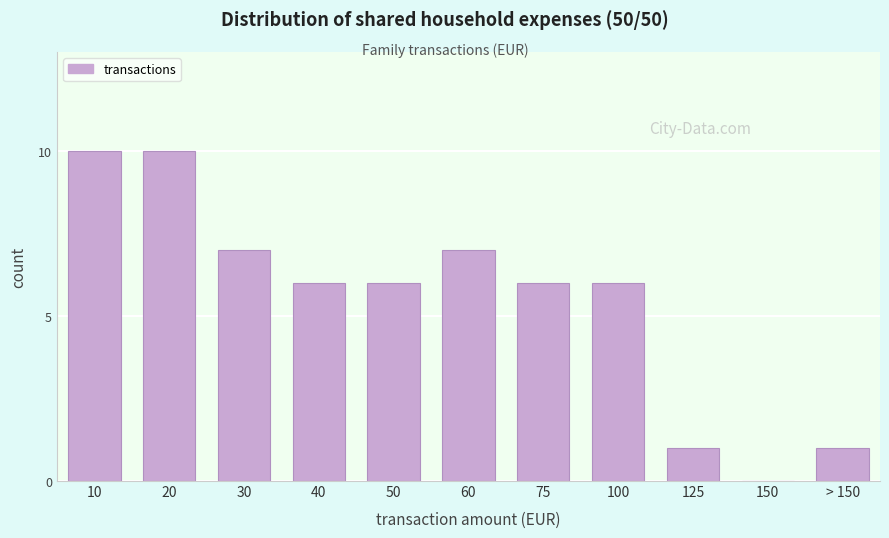

Reading left to right, list all the values displayed in this chart.

10=10	20=10	30=7	40=6	50=6	60=7	75=6	100=6	125=1	150=0	> 150=1